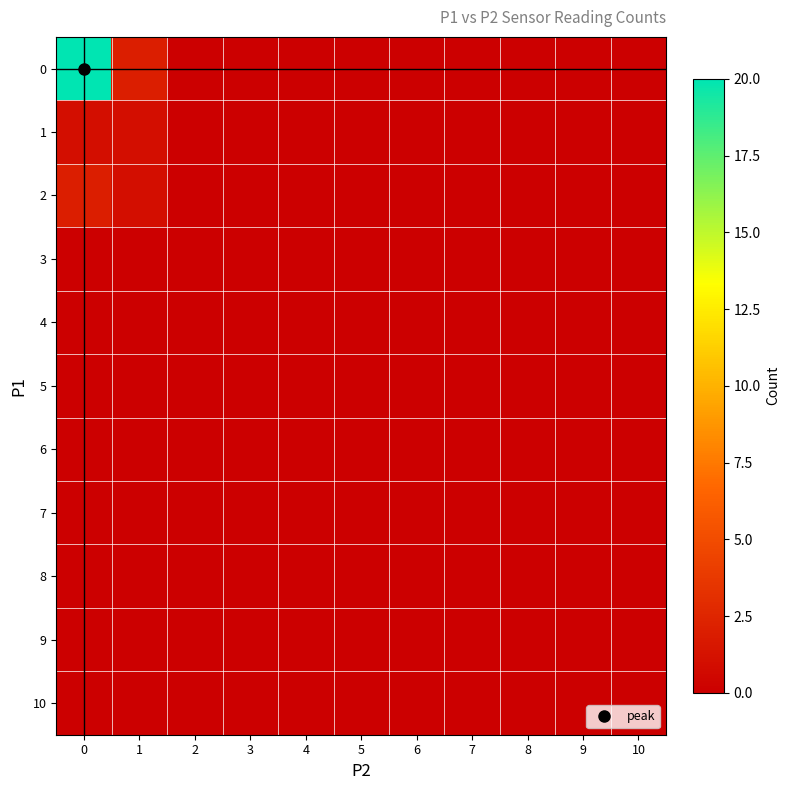

Reading right to left, transcribe all the data shown in this chart.

0: 10=0	9=0	8=0	7=0	6=0	5=0	4=0	3=0	2=0	1=2	0=20
1: 10=0	9=0	8=0	7=0	6=0	5=0	4=0	3=0	2=0	1=1	0=1
2: 10=0	9=0	8=0	7=0	6=0	5=0	4=0	3=0	2=0	1=1	0=2
3: 10=0	9=0	8=0	7=0	6=0	5=0	4=0	3=0	2=0	1=0	0=0
4: 10=0	9=0	8=0	7=0	6=0	5=0	4=0	3=0	2=0	1=0	0=0
5: 10=0	9=0	8=0	7=0	6=0	5=0	4=0	3=0	2=0	1=0	0=0
6: 10=0	9=0	8=0	7=0	6=0	5=0	4=0	3=0	2=0	1=0	0=0
7: 10=0	9=0	8=0	7=0	6=0	5=0	4=0	3=0	2=0	1=0	0=0
8: 10=0	9=0	8=0	7=0	6=0	5=0	4=0	3=0	2=0	1=0	0=0
9: 10=0	9=0	8=0	7=0	6=0	5=0	4=0	3=0	2=0	1=0	0=0
10: 10=0	9=0	8=0	7=0	6=0	5=0	4=0	3=0	2=0	1=0	0=0